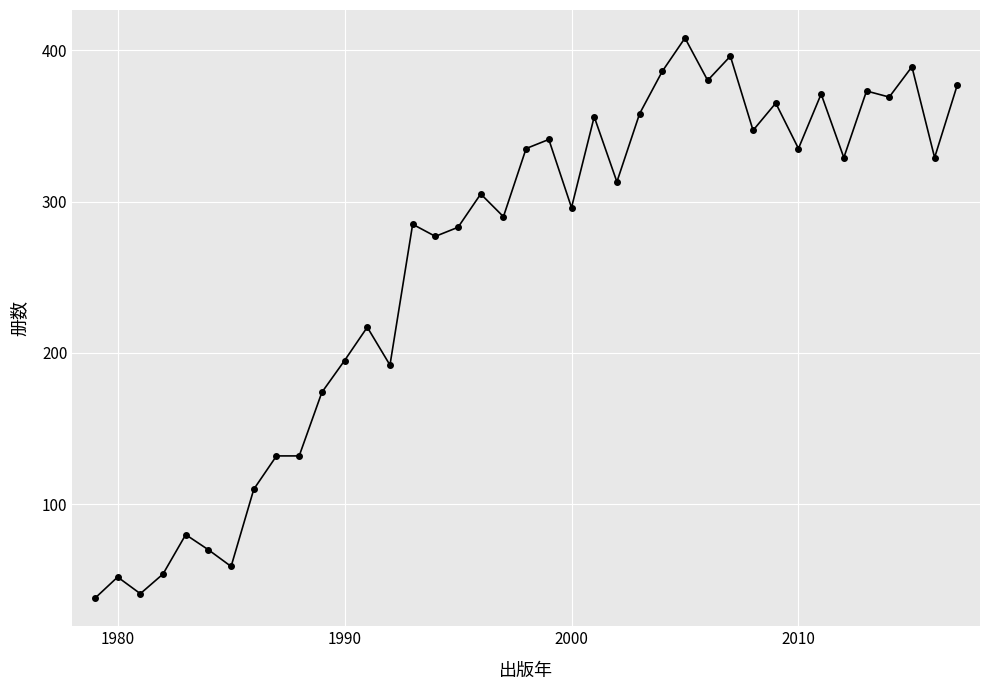

What is the difference between the maximum and minimum values?

370